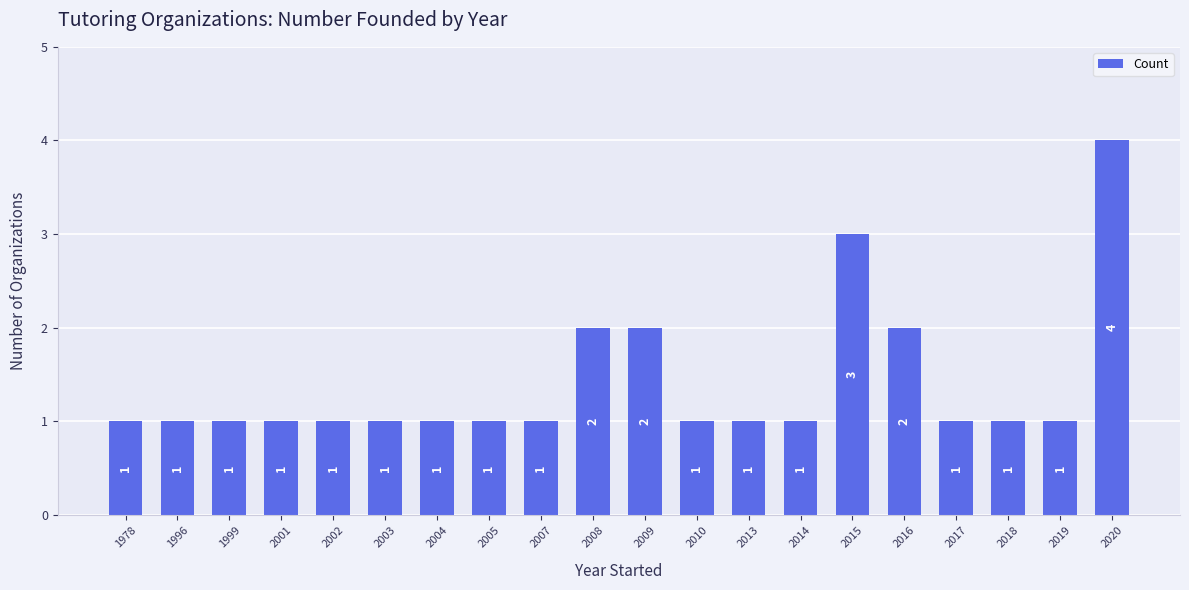

What is the sum of all values?

28